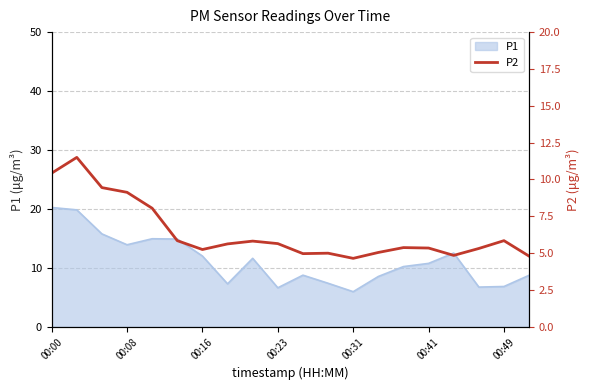

Is it true that P1 equals 6.0 at 00:31?

True